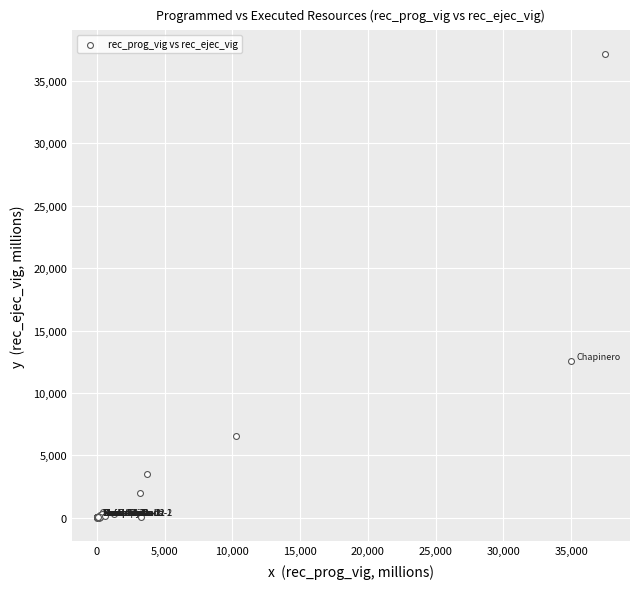

What Y value in the scatter plot is closest to 18589?

12528.1